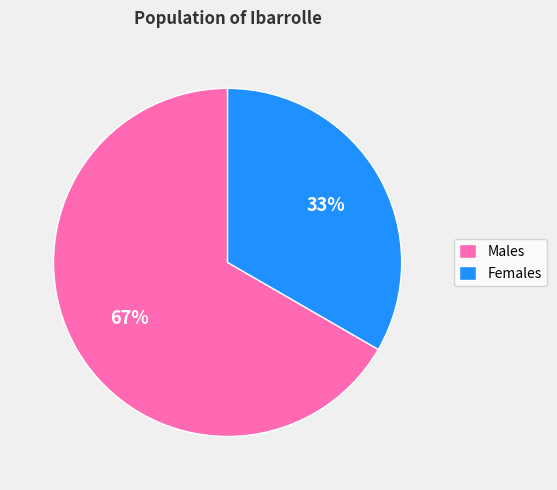

Rank the categories by value from highest to lowest.

Males, Females